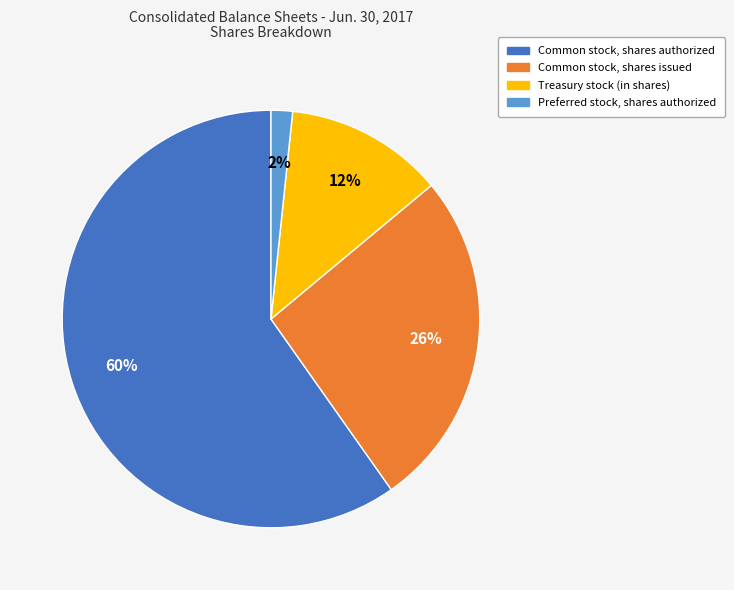

Which has a higher value, Common stock, shares issued or Common stock, shares authorized?

Common stock, shares authorized